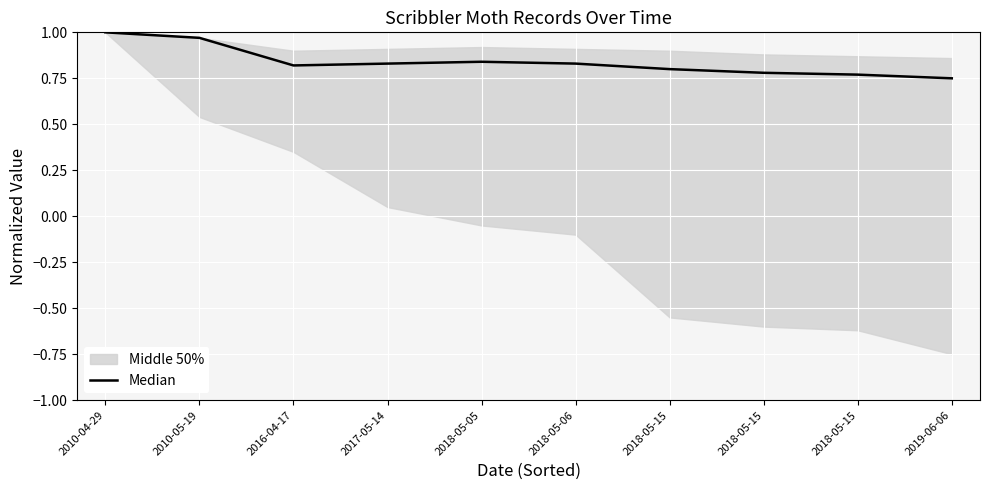

List the labels in order of value, largest first.

2010-04-29, 2010-05-19, 2018-05-05, 2017-05-14, 2018-05-06, 2016-04-17, 2018-05-15, 2018-05-15, 2018-05-15, 2019-06-06